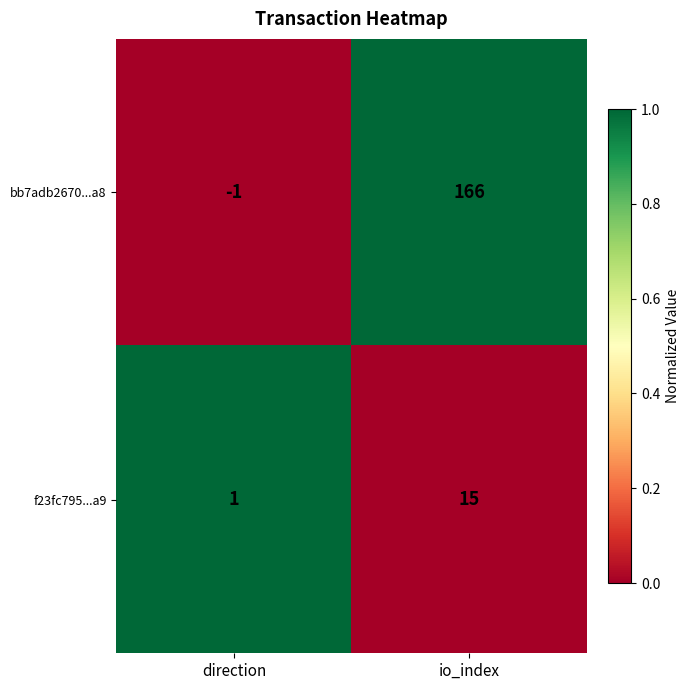

What is the average value of the f23fc795...a9 series?

8